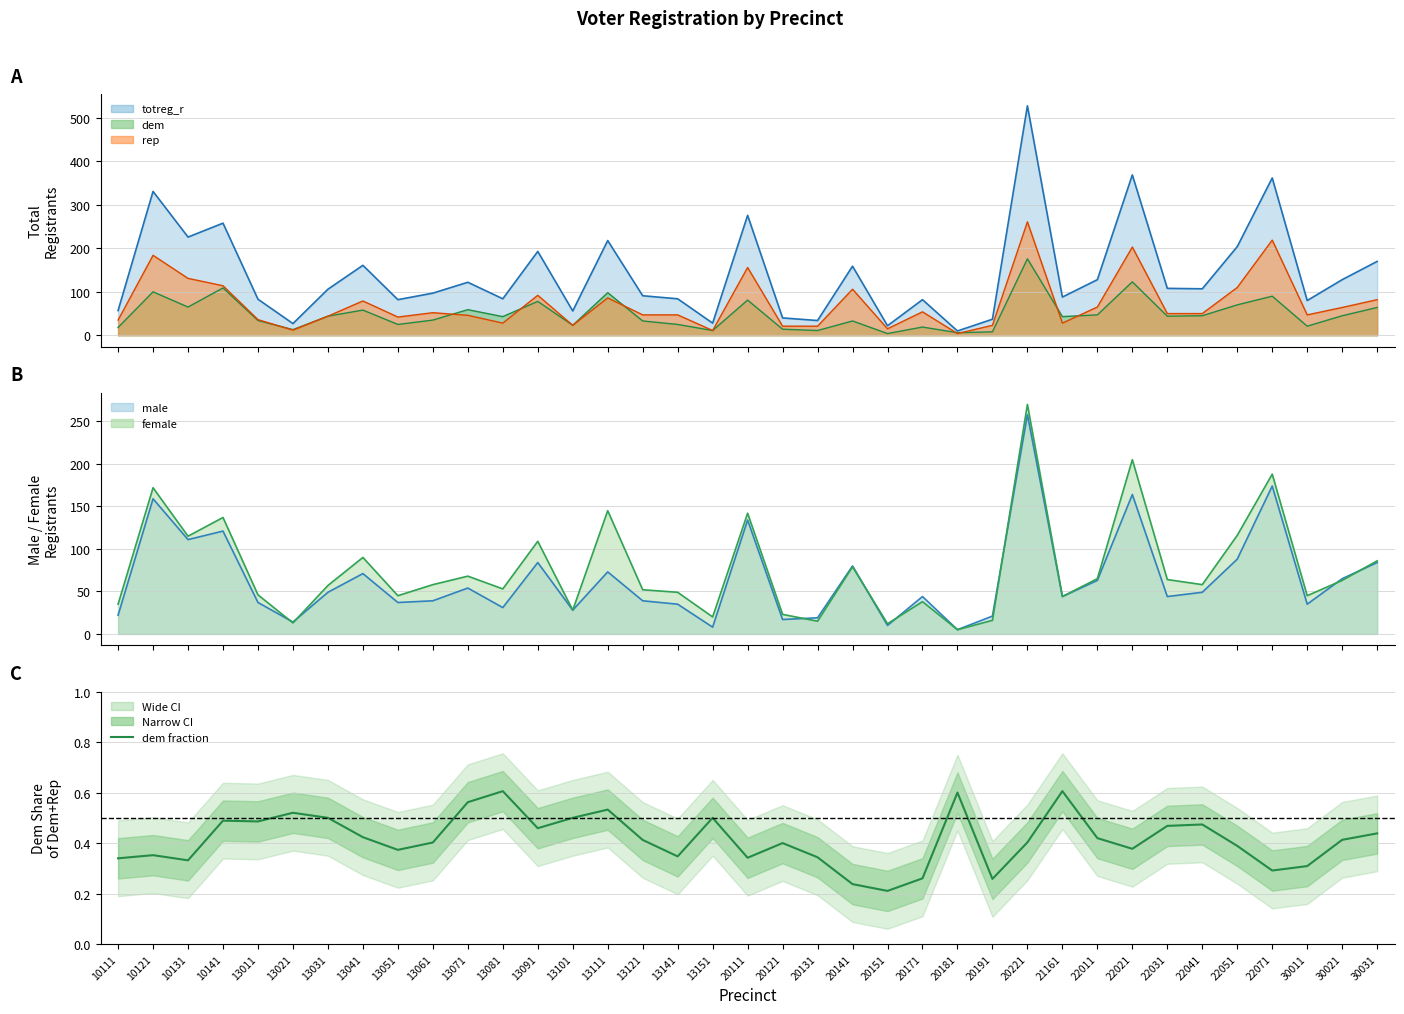

What is the value of the 2nd point from the left?

0.4